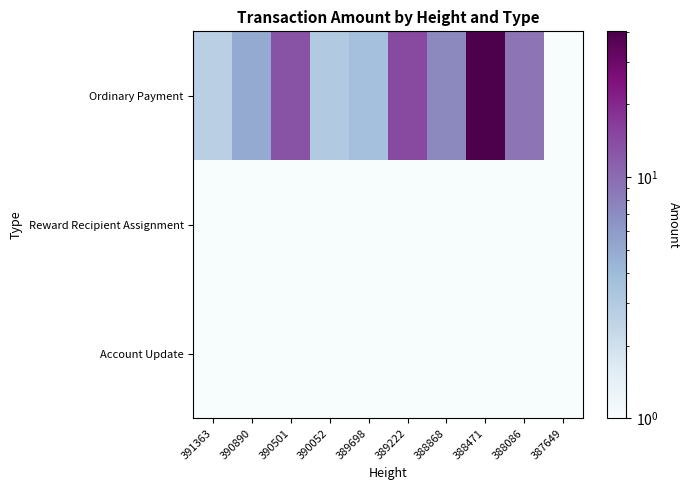

At which category is the sum across all series the highest?

388471